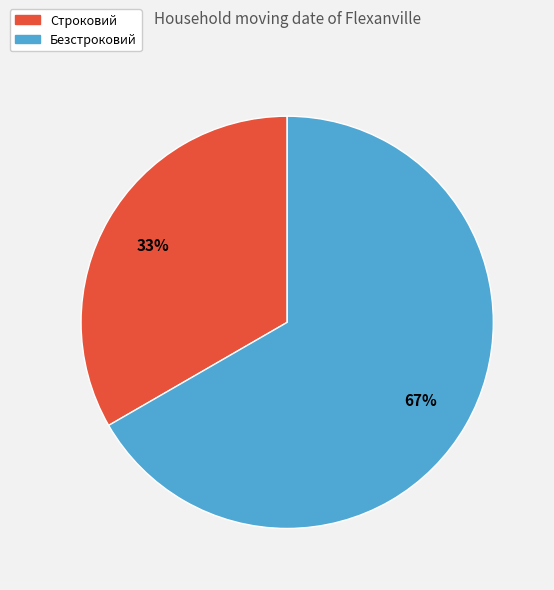

Is there any slice that represents more than half of the pie?

Yes